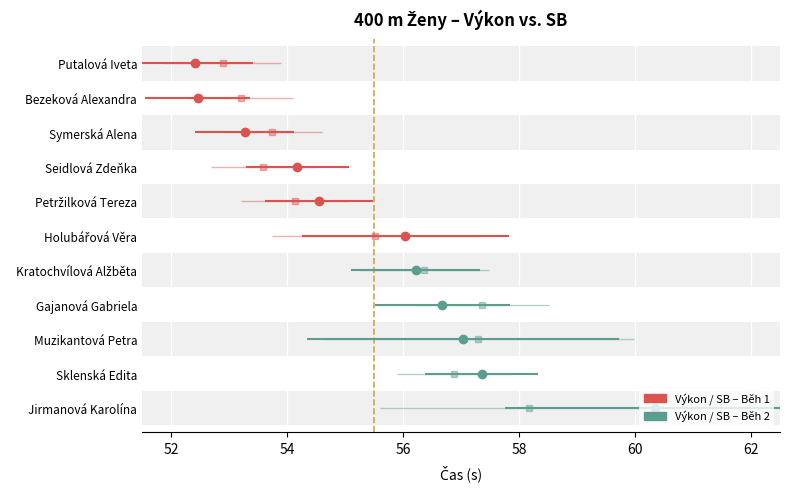

What position from the left is Putalová Iveta?

1